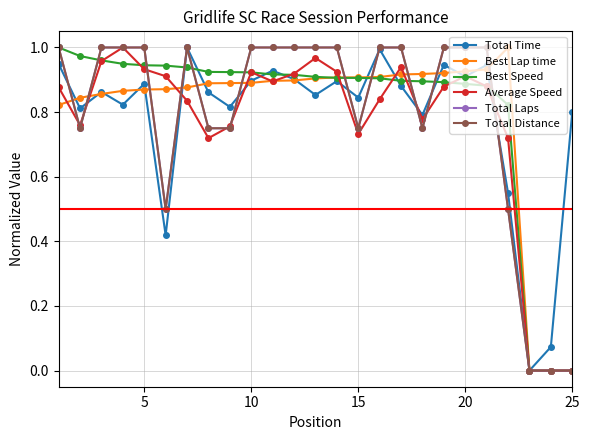

What are all the series names shown in the legend?

Total Time, Best Lap time, Best Speed, Average Speed, Total Laps, Total Distance